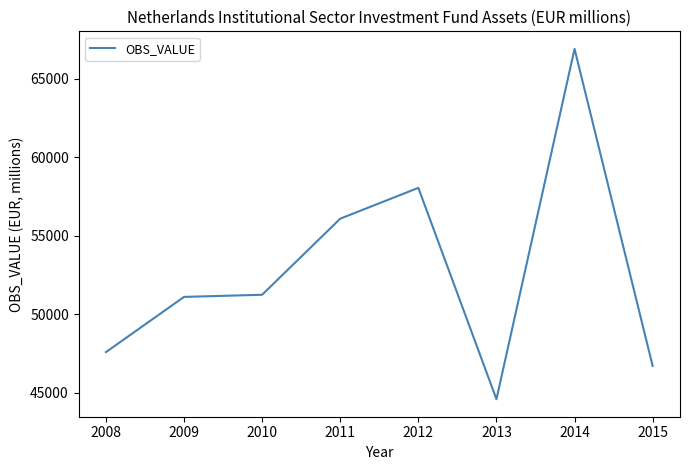

Which label corresponds to the largest value in the chart?

2014